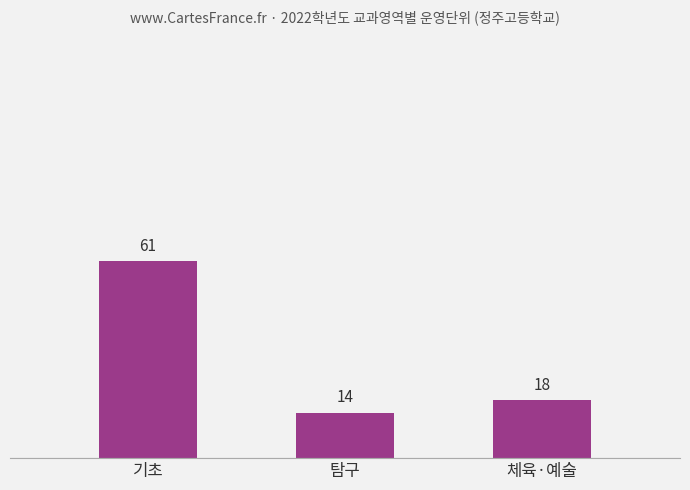

What position from the left is 탐구?

2